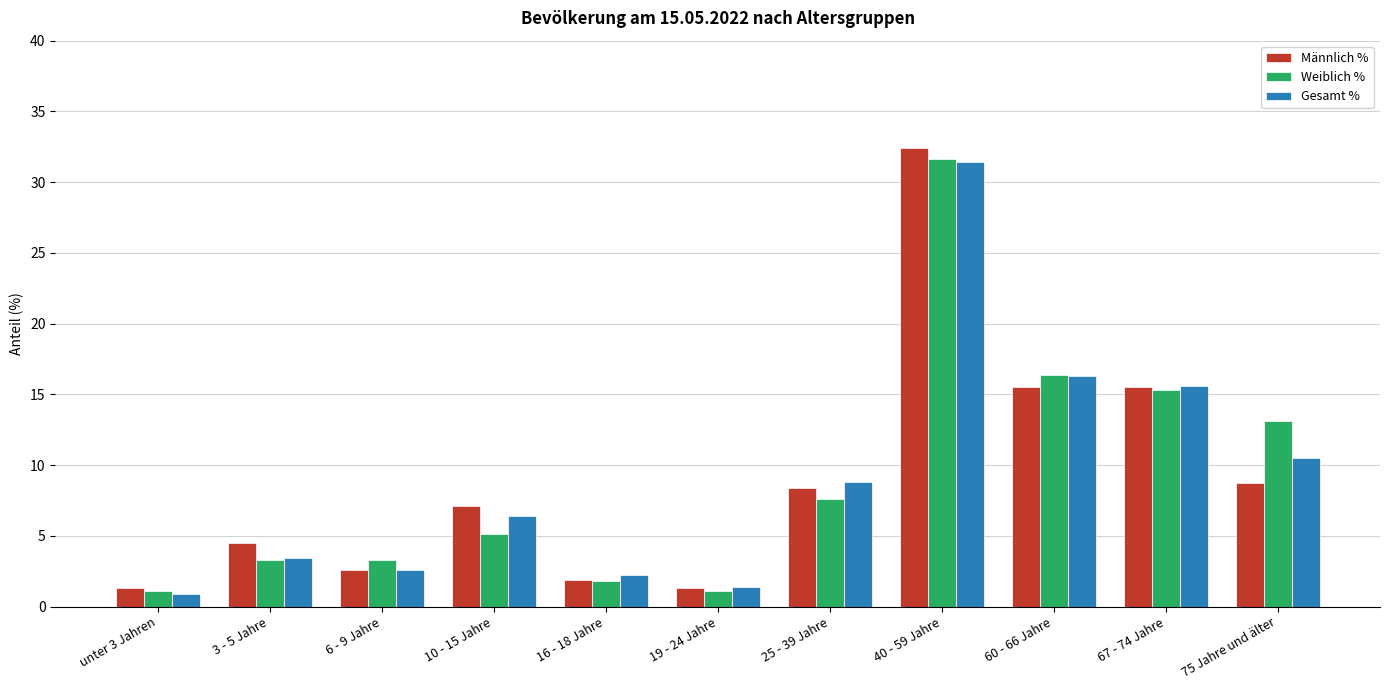

How many categories are shown in the chart?

11